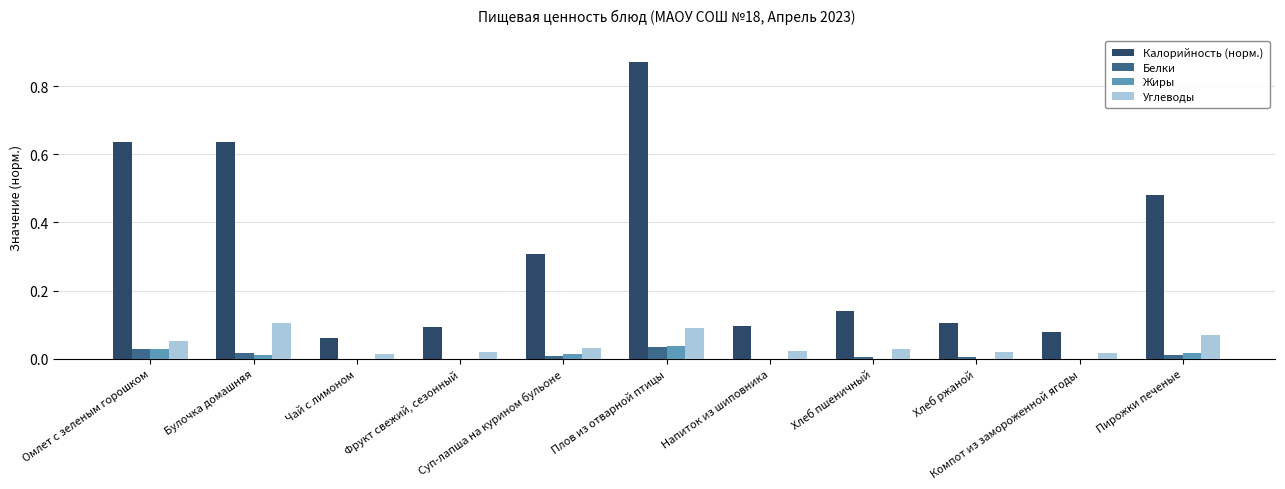

Which series has the largest total across all categories?

Калорийность (норм.)